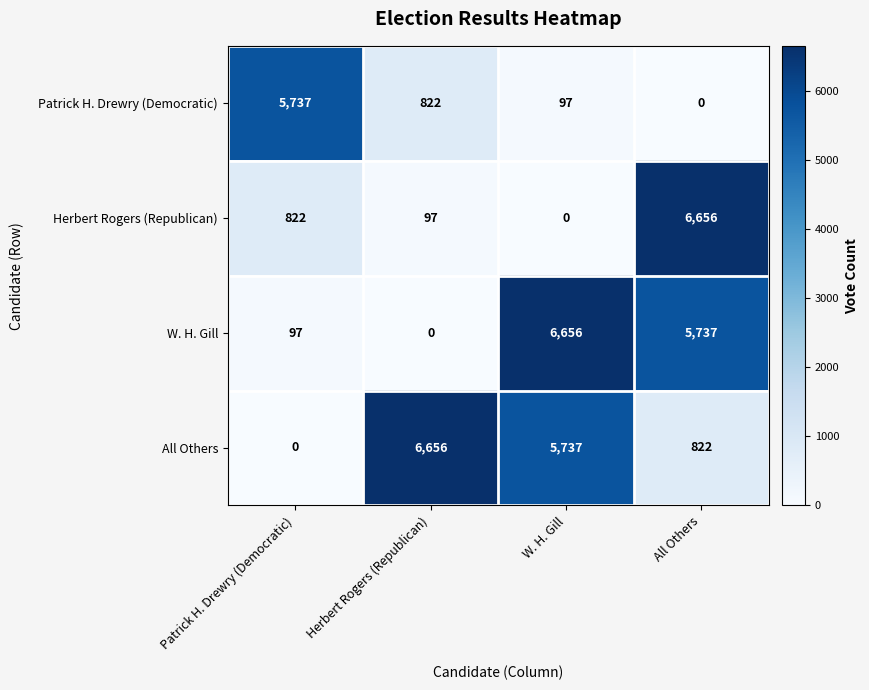

The value of Herbert Rogers (Republican) at W. H. Gill is -4234. True or false?

False